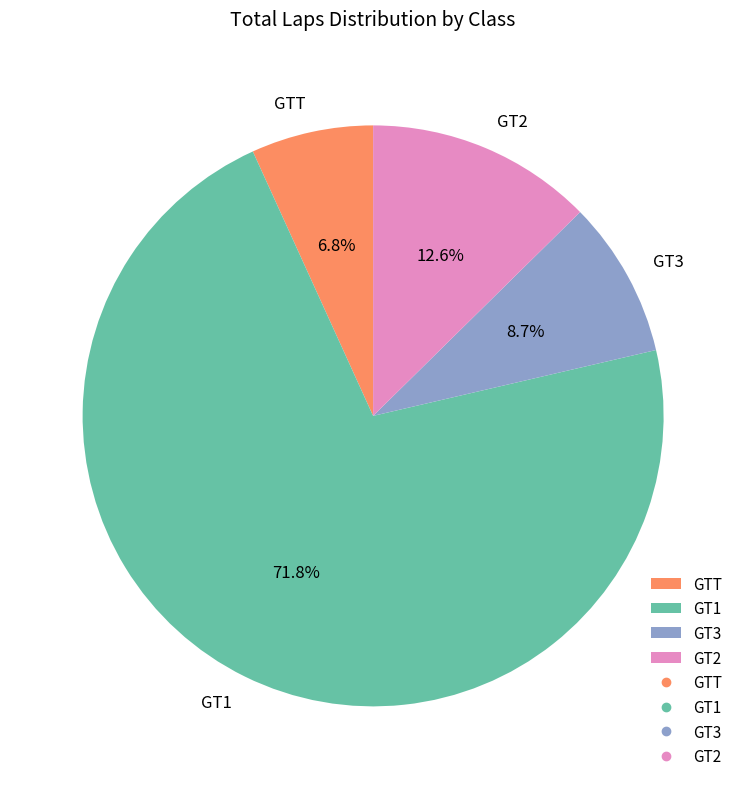

The GTT slice represents 35% of the pie. True or false?

False